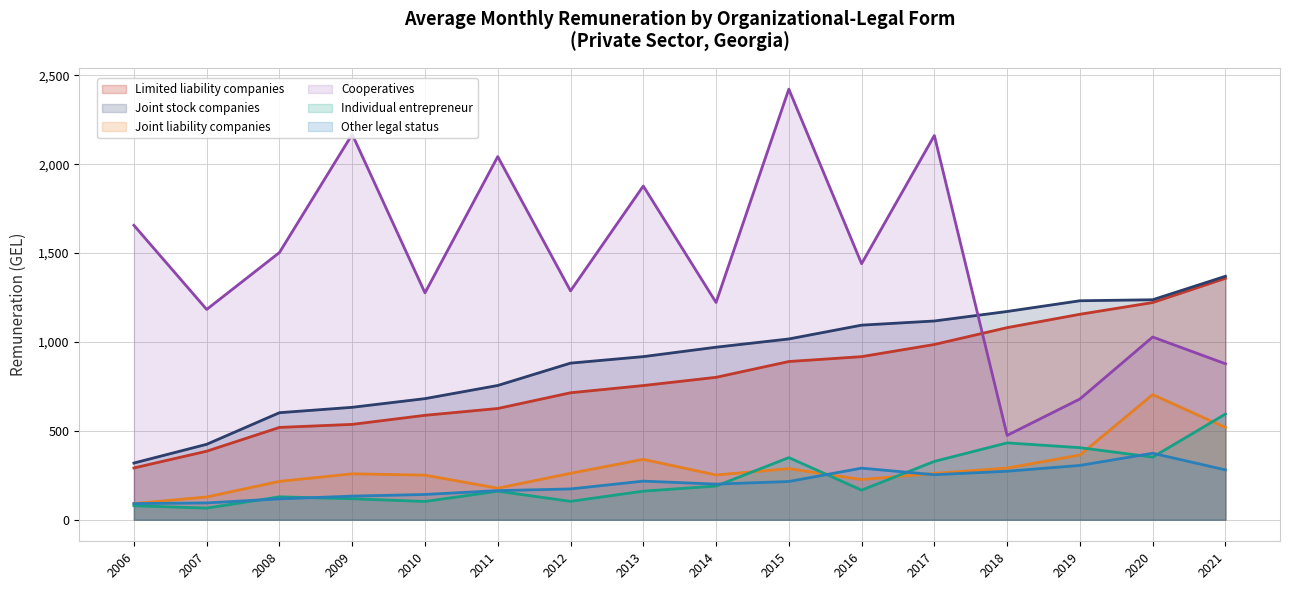

What is the value of the Joint stock companies point at the 7th from the left?

881.0